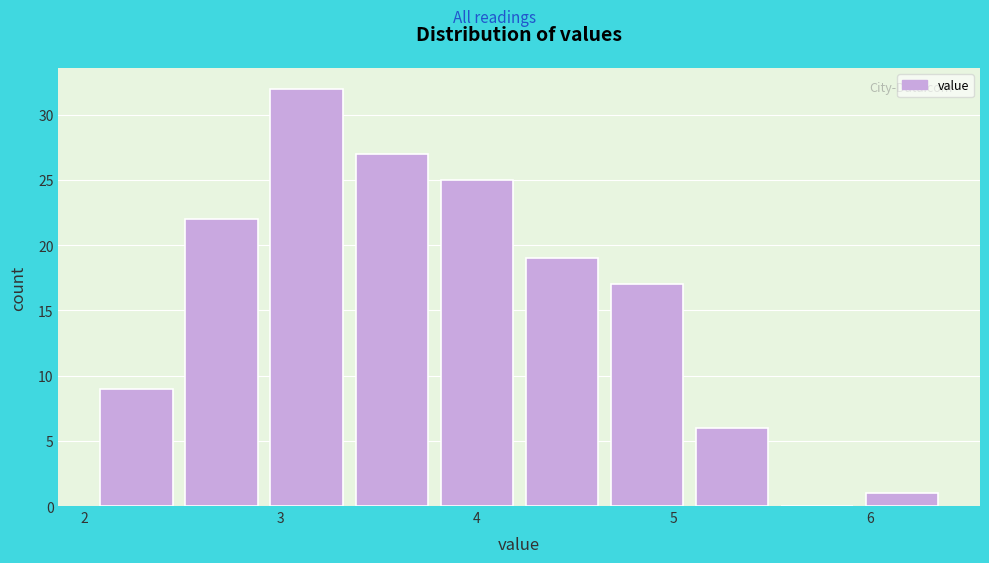

Reading left to right, list every bar in this chart as the range it spans on the x-axis followed by its height. Neither the bar edges nor the heights are printed on the chart, so give them approximately, as read against the axes.

2.1 to 2.5: 9
2.5 to 2.9: 22
2.9 to 3.3: 32
3.3 to 3.8: 27
3.8 to 4.2: 25
4.2 to 4.6: 19
4.6 to 5.1: 17
5.1 to 5.5: 6
5.5 to 5.9: 0
5.9 to 6.4: 1